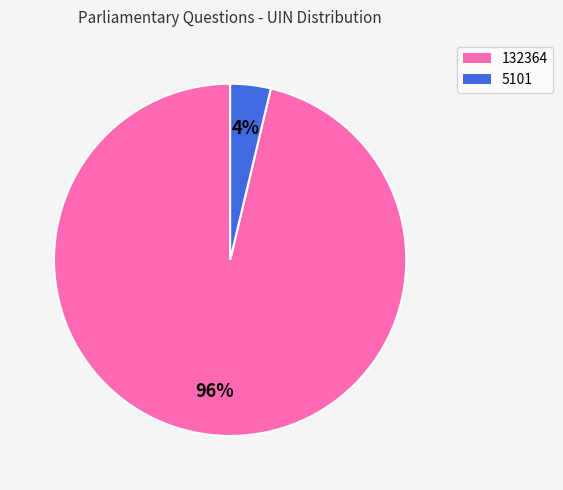

Which has a higher value, 132364 or 5101?

132364